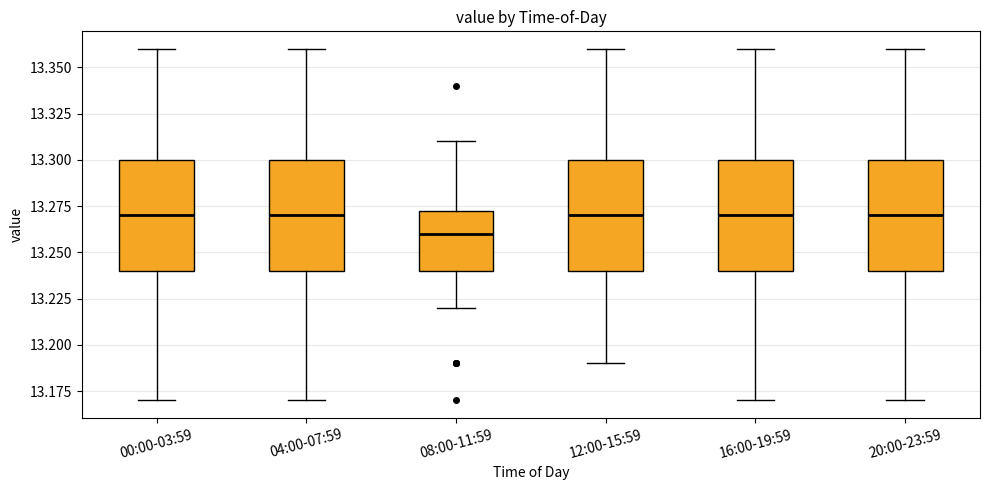

Reading left to right, read every box against the y-axis: the position of its median line, the range the box covers, and the ends of its whiskers. The values are not printed on the chart, so give them approximately, as read against the axis.

00:00-03:59: median 13.270, box 13.240 to 13.300, whiskers 13.170 to 13.360
04:00-07:59: median 13.270, box 13.240 to 13.300, whiskers 13.170 to 13.360
08:00-11:59: median 13.260, box 13.240 to 13.275, whiskers 13.220 to 13.310
12:00-15:59: median 13.270, box 13.240 to 13.300, whiskers 13.190 to 13.360
16:00-19:59: median 13.270, box 13.240 to 13.300, whiskers 13.170 to 13.360
20:00-23:59: median 13.270, box 13.240 to 13.300, whiskers 13.170 to 13.360